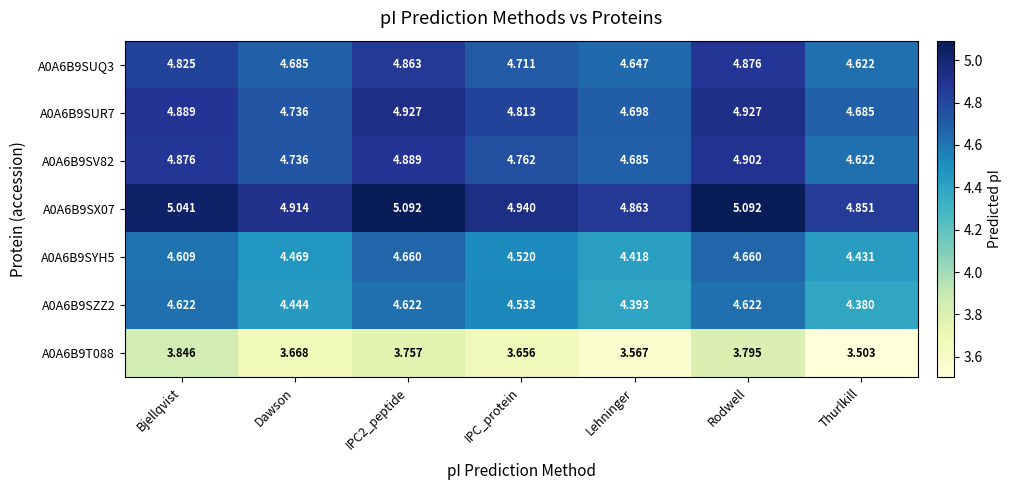

What is the total value across all series at Dawson?

31.7